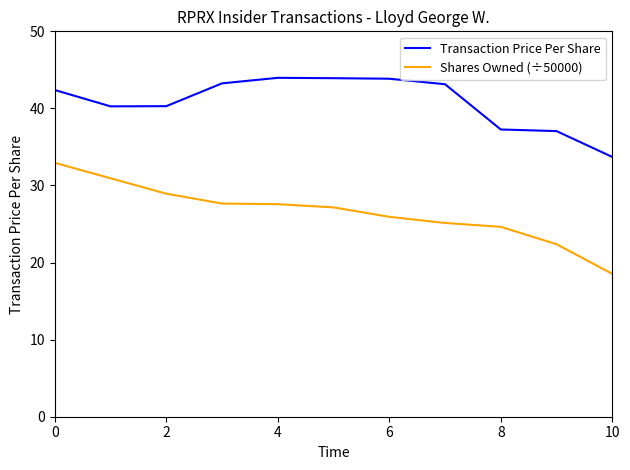

True or false: Shares Owned (÷50000) and Transaction Price Per Share cross at least once.

False